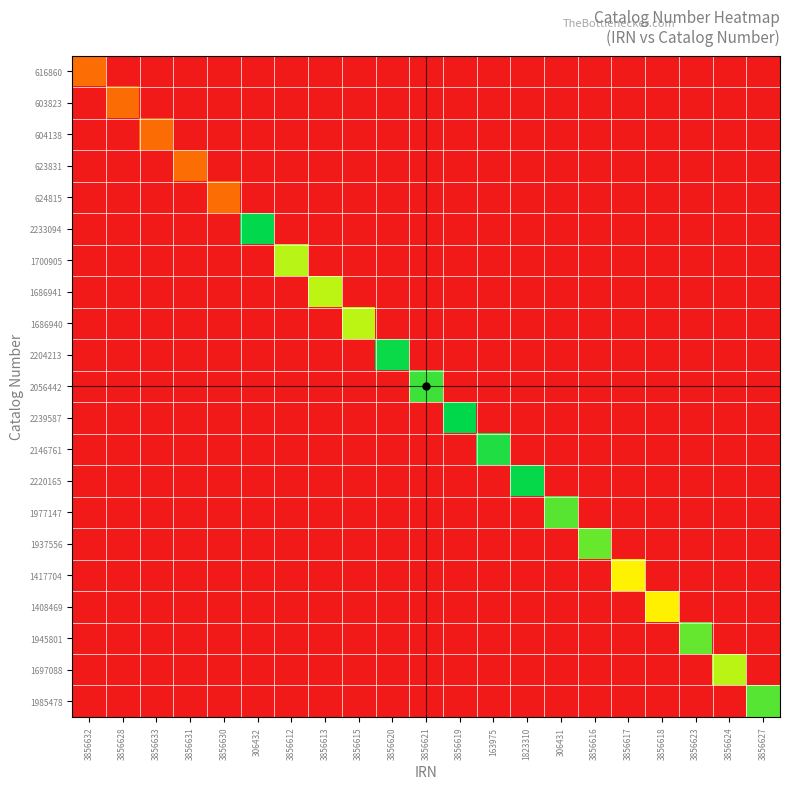

Reading right to left, what are all the values shown in this chart?

616860: 3856627=0	3856624=0	3856623=0	3856618=0	3856617=0	3856616=0	306431=0	1823310=0	163975=0	3856619=0	3856621=0	3856620=0	3856615=0	3856613=0	3856612=0	306432=0	3856630=0	3856631=0	3856633=0	3856628=0	3856632=616860
603823: 3856627=0	3856624=0	3856623=0	3856618=0	3856617=0	3856616=0	306431=0	1823310=0	163975=0	3856619=0	3856621=0	3856620=0	3856615=0	3856613=0	3856612=0	306432=0	3856630=0	3856631=0	3856633=0	3856628=603823	3856632=0
604138: 3856627=0	3856624=0	3856623=0	3856618=0	3856617=0	3856616=0	306431=0	1823310=0	163975=0	3856619=0	3856621=0	3856620=0	3856615=0	3856613=0	3856612=0	306432=0	3856630=0	3856631=0	3856633=604138	3856628=0	3856632=0
623831: 3856627=0	3856624=0	3856623=0	3856618=0	3856617=0	3856616=0	306431=0	1823310=0	163975=0	3856619=0	3856621=0	3856620=0	3856615=0	3856613=0	3856612=0	306432=0	3856630=0	3856631=623831	3856633=0	3856628=0	3856632=0
624815: 3856627=0	3856624=0	3856623=0	3856618=0	3856617=0	3856616=0	306431=0	1823310=0	163975=0	3856619=0	3856621=0	3856620=0	3856615=0	3856613=0	3856612=0	306432=0	3856630=624815	3856631=0	3856633=0	3856628=0	3856632=0
2233094: 3856627=0	3856624=0	3856623=0	3856618=0	3856617=0	3856616=0	306431=0	1823310=0	163975=0	3856619=0	3856621=0	3856620=0	3856615=0	3856613=0	3856612=0	306432=2233094	3856630=0	3856631=0	3856633=0	3856628=0	3856632=0
1700905: 3856627=0	3856624=0	3856623=0	3856618=0	3856617=0	3856616=0	306431=0	1823310=0	163975=0	3856619=0	3856621=0	3856620=0	3856615=0	3856613=0	3856612=1700905	306432=0	3856630=0	3856631=0	3856633=0	3856628=0	3856632=0
1686941: 3856627=0	3856624=0	3856623=0	3856618=0	3856617=0	3856616=0	306431=0	1823310=0	163975=0	3856619=0	3856621=0	3856620=0	3856615=0	3856613=1686941	3856612=0	306432=0	3856630=0	3856631=0	3856633=0	3856628=0	3856632=0
1686940: 3856627=0	3856624=0	3856623=0	3856618=0	3856617=0	3856616=0	306431=0	1823310=0	163975=0	3856619=0	3856621=0	3856620=0	3856615=1686940	3856613=0	3856612=0	306432=0	3856630=0	3856631=0	3856633=0	3856628=0	3856632=0
2204213: 3856627=0	3856624=0	3856623=0	3856618=0	3856617=0	3856616=0	306431=0	1823310=0	163975=0	3856619=0	3856621=0	3856620=2204213	3856615=0	3856613=0	3856612=0	306432=0	3856630=0	3856631=0	3856633=0	3856628=0	3856632=0
2056442: 3856627=0	3856624=0	3856623=0	3856618=0	3856617=0	3856616=0	306431=0	1823310=0	163975=0	3856619=0	3856621=2056442	3856620=0	3856615=0	3856613=0	3856612=0	306432=0	3856630=0	3856631=0	3856633=0	3856628=0	3856632=0
2239587: 3856627=0	3856624=0	3856623=0	3856618=0	3856617=0	3856616=0	306431=0	1823310=0	163975=0	3856619=2239587	3856621=0	3856620=0	3856615=0	3856613=0	3856612=0	306432=0	3856630=0	3856631=0	3856633=0	3856628=0	3856632=0
2146761: 3856627=0	3856624=0	3856623=0	3856618=0	3856617=0	3856616=0	306431=0	1823310=0	163975=2146761	3856619=0	3856621=0	3856620=0	3856615=0	3856613=0	3856612=0	306432=0	3856630=0	3856631=0	3856633=0	3856628=0	3856632=0
2220165: 3856627=0	3856624=0	3856623=0	3856618=0	3856617=0	3856616=0	306431=0	1823310=2220165	163975=0	3856619=0	3856621=0	3856620=0	3856615=0	3856613=0	3856612=0	306432=0	3856630=0	3856631=0	3856633=0	3856628=0	3856632=0
1977147: 3856627=0	3856624=0	3856623=0	3856618=0	3856617=0	3856616=0	306431=1977147	1823310=0	163975=0	3856619=0	3856621=0	3856620=0	3856615=0	3856613=0	3856612=0	306432=0	3856630=0	3856631=0	3856633=0	3856628=0	3856632=0
1937556: 3856627=0	3856624=0	3856623=0	3856618=0	3856617=0	3856616=1937556	306431=0	1823310=0	163975=0	3856619=0	3856621=0	3856620=0	3856615=0	3856613=0	3856612=0	306432=0	3856630=0	3856631=0	3856633=0	3856628=0	3856632=0
1417704: 3856627=0	3856624=0	3856623=0	3856618=0	3856617=1417704	3856616=0	306431=0	1823310=0	163975=0	3856619=0	3856621=0	3856620=0	3856615=0	3856613=0	3856612=0	306432=0	3856630=0	3856631=0	3856633=0	3856628=0	3856632=0
1408469: 3856627=0	3856624=0	3856623=0	3856618=1408469	3856617=0	3856616=0	306431=0	1823310=0	163975=0	3856619=0	3856621=0	3856620=0	3856615=0	3856613=0	3856612=0	306432=0	3856630=0	3856631=0	3856633=0	3856628=0	3856632=0
1945801: 3856627=0	3856624=0	3856623=1945801	3856618=0	3856617=0	3856616=0	306431=0	1823310=0	163975=0	3856619=0	3856621=0	3856620=0	3856615=0	3856613=0	3856612=0	306432=0	3856630=0	3856631=0	3856633=0	3856628=0	3856632=0
1697088: 3856627=0	3856624=1697088	3856623=0	3856618=0	3856617=0	3856616=0	306431=0	1823310=0	163975=0	3856619=0	3856621=0	3856620=0	3856615=0	3856613=0	3856612=0	306432=0	3856630=0	3856631=0	3856633=0	3856628=0	3856632=0
1985478: 3856627=1985478	3856624=0	3856623=0	3856618=0	3856617=0	3856616=0	306431=0	1823310=0	163975=0	3856619=0	3856621=0	3856620=0	3856615=0	3856613=0	3856612=0	306432=0	3856630=0	3856631=0	3856633=0	3856628=0	3856632=0